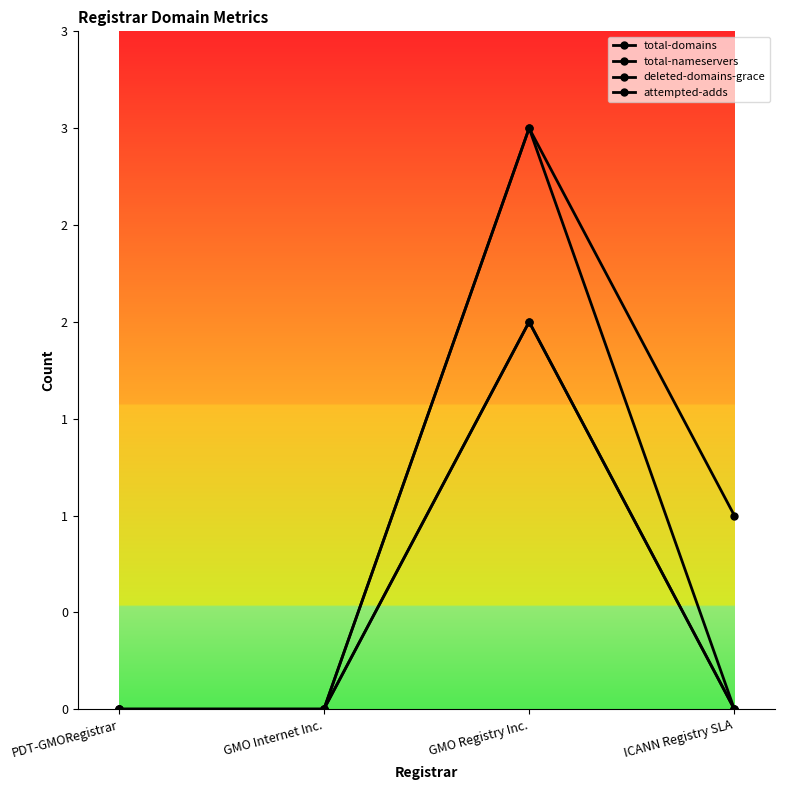

Is this an area chart (filled region under the line)?

No